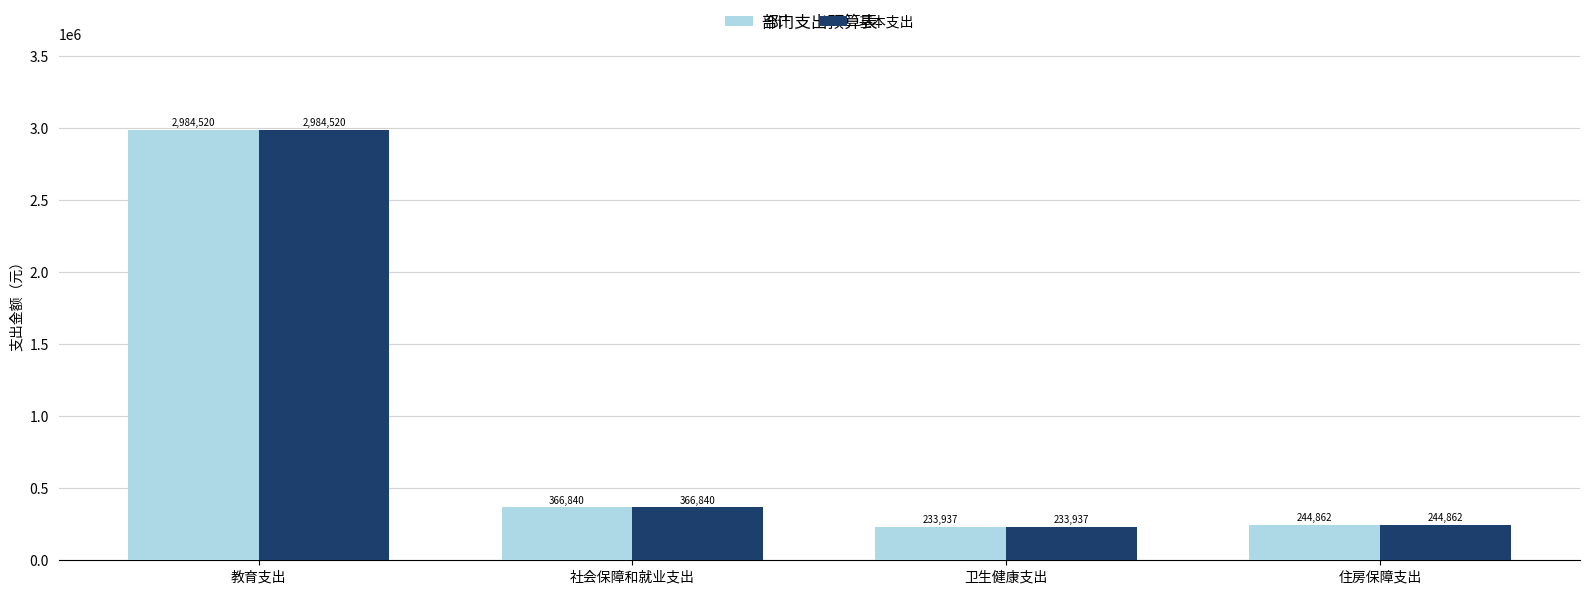

Does the chart contain any negative values?

No